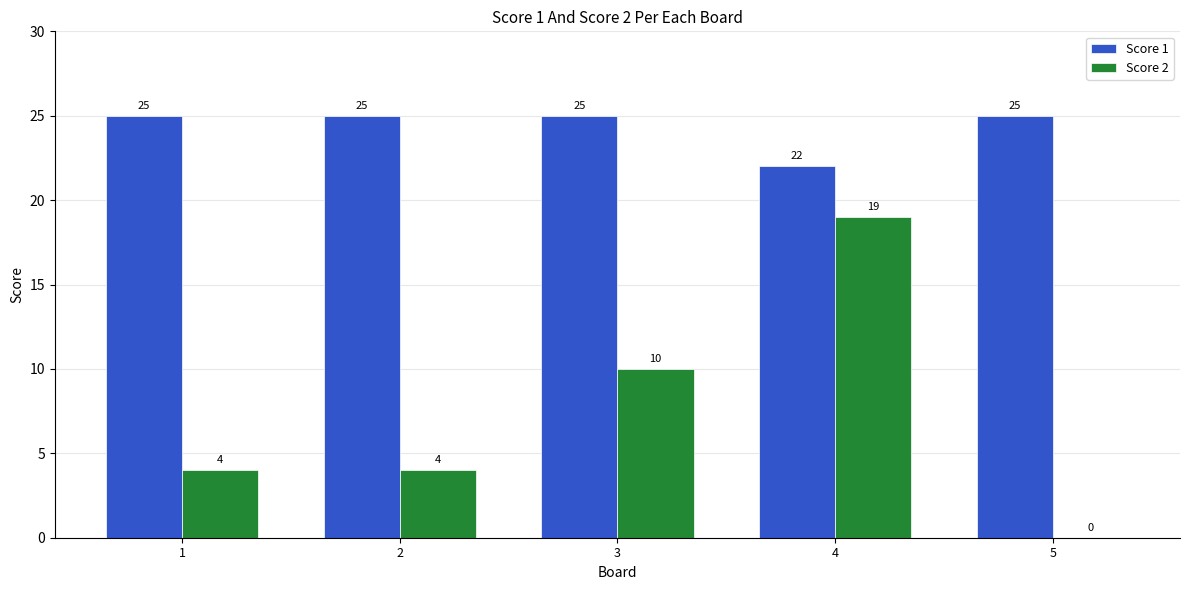

Is the value of Score 2 at 1 greater than the value of Score 1 at 5?

No